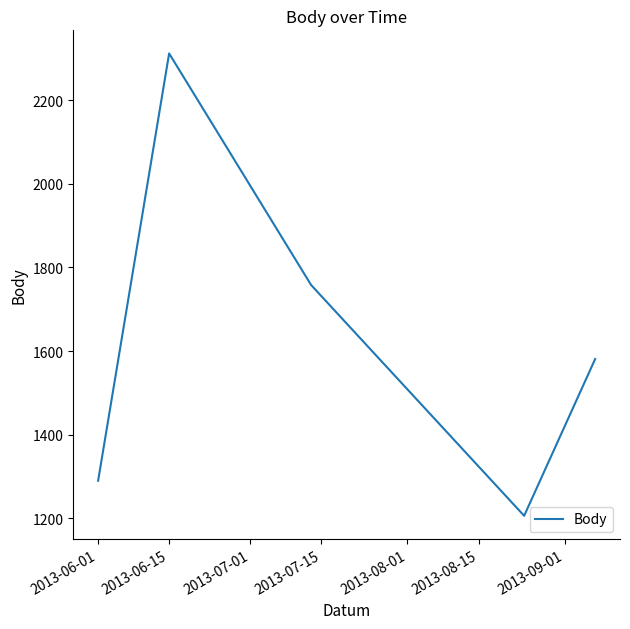

What is the difference between the second highest and minimum values?

552